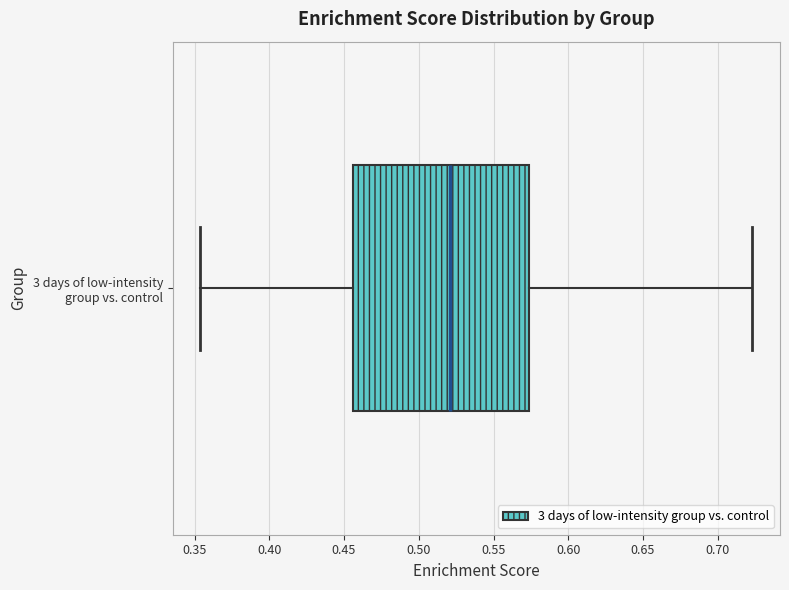

Transcribe this box plot: give where the median line is, the range the box spans, and where the two whiskers end, as read against the x-axis. The values are not printed on the chart, so give them approximately, as read against the axis.

median 0.520, box 0.455 to 0.575, whiskers 0.355 to 0.725